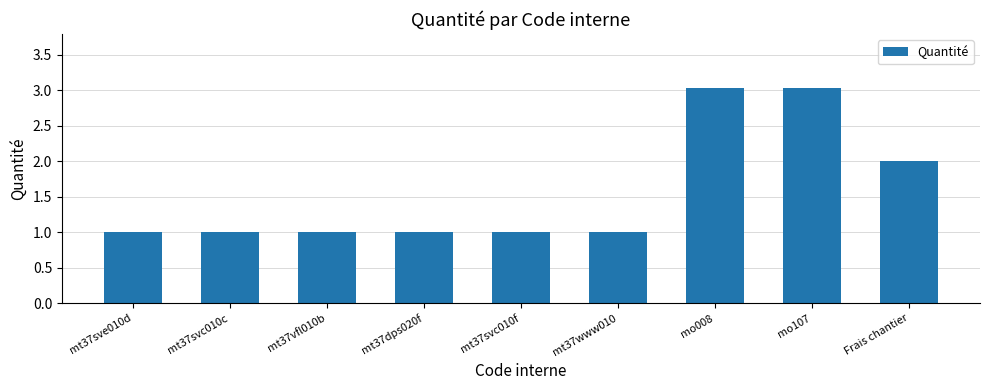

What is the minimum value shown in the chart?

1.0